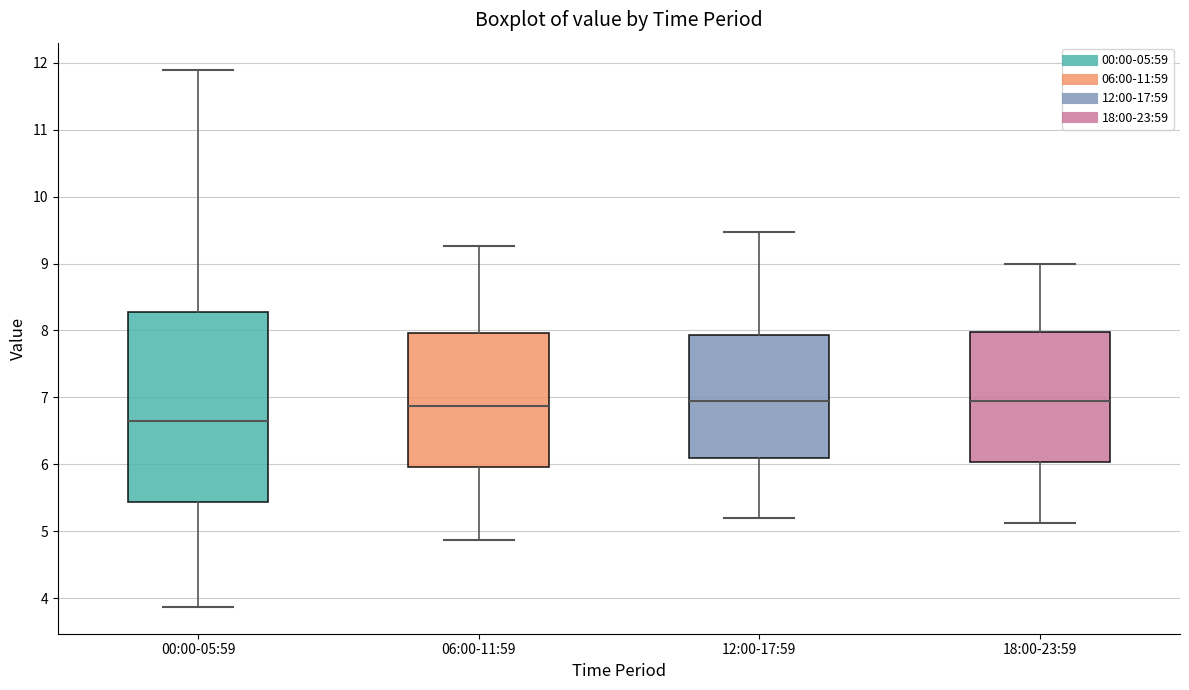

Which box's median line is the lowest?

00:00-05:59